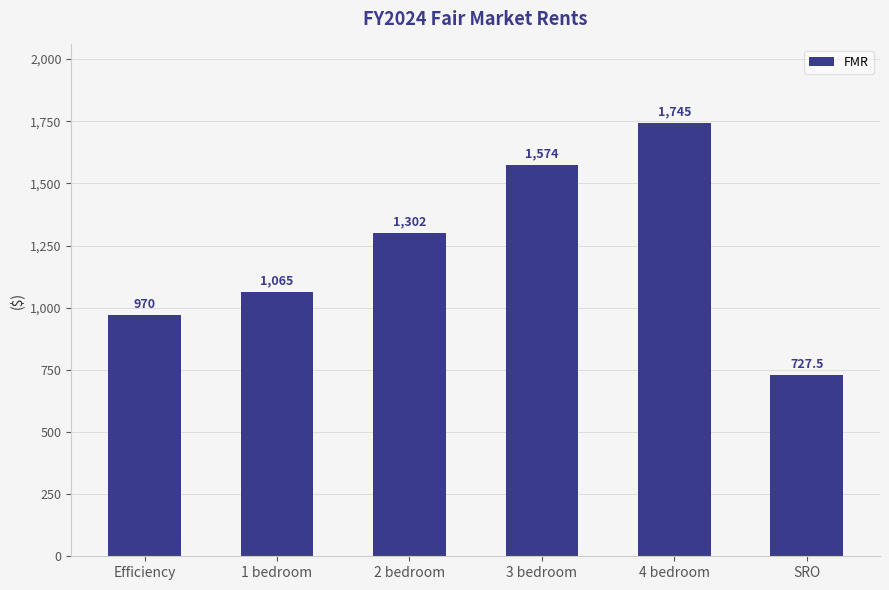

What position from the right is 1 bedroom?

5